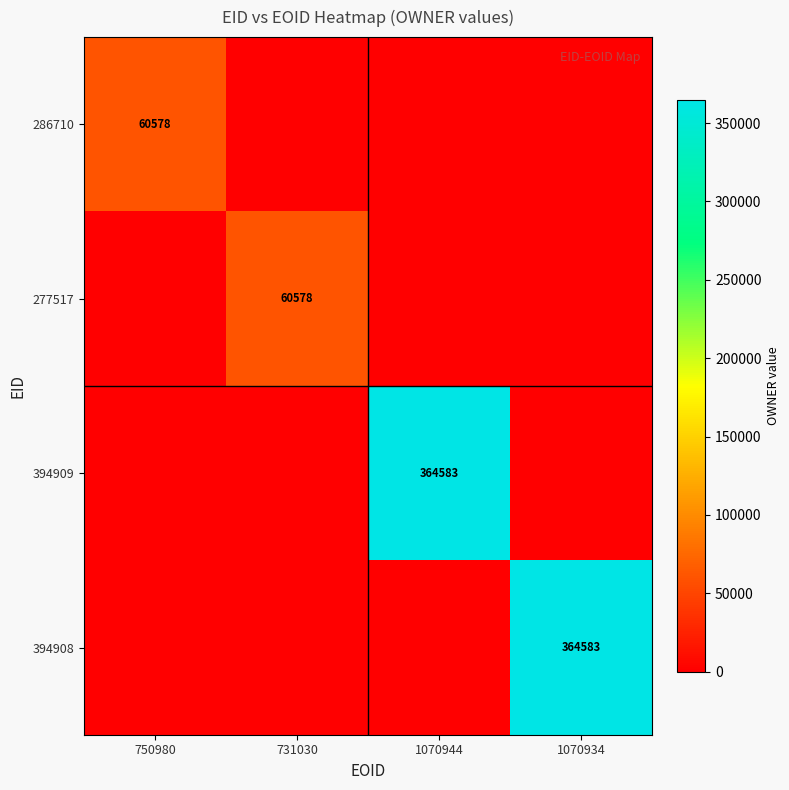

True or false: 394909 has a value of 122653 at 1070944.

False